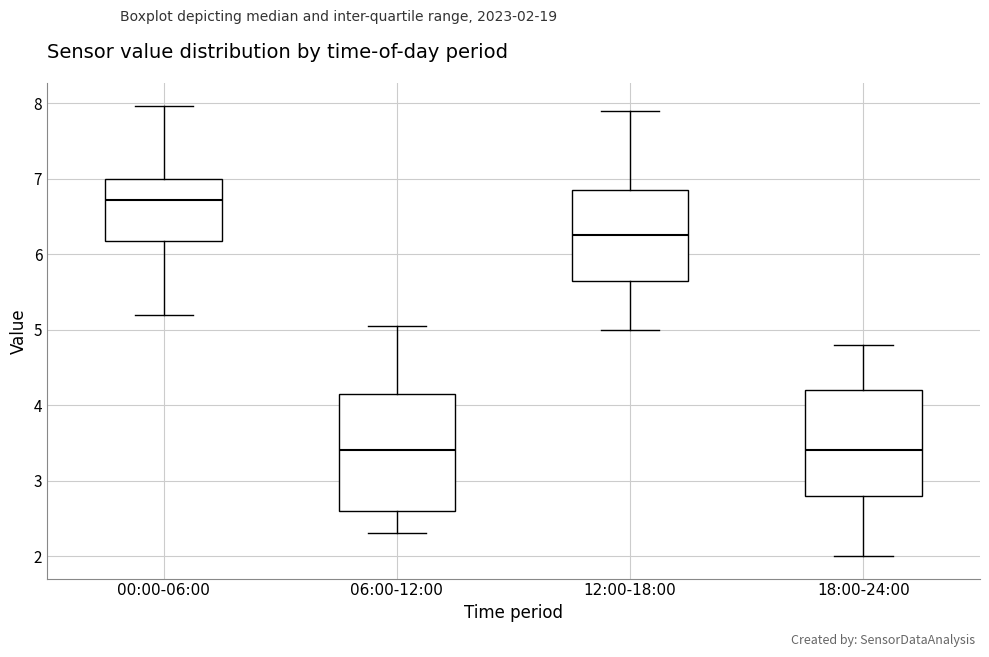

Which box's median line is the highest?

00:00-06:00